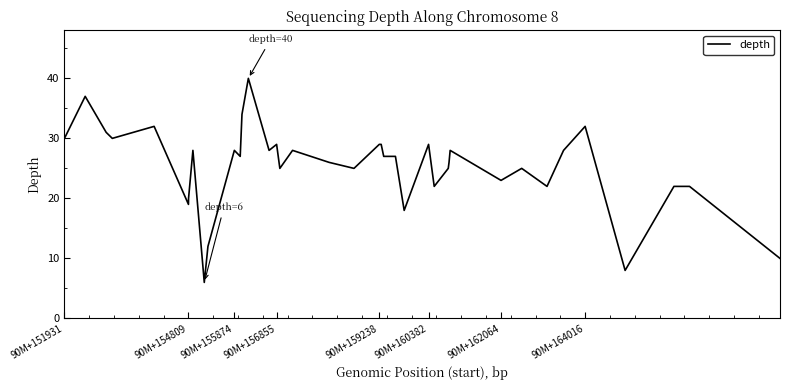

What is the smallest value displayed?

6